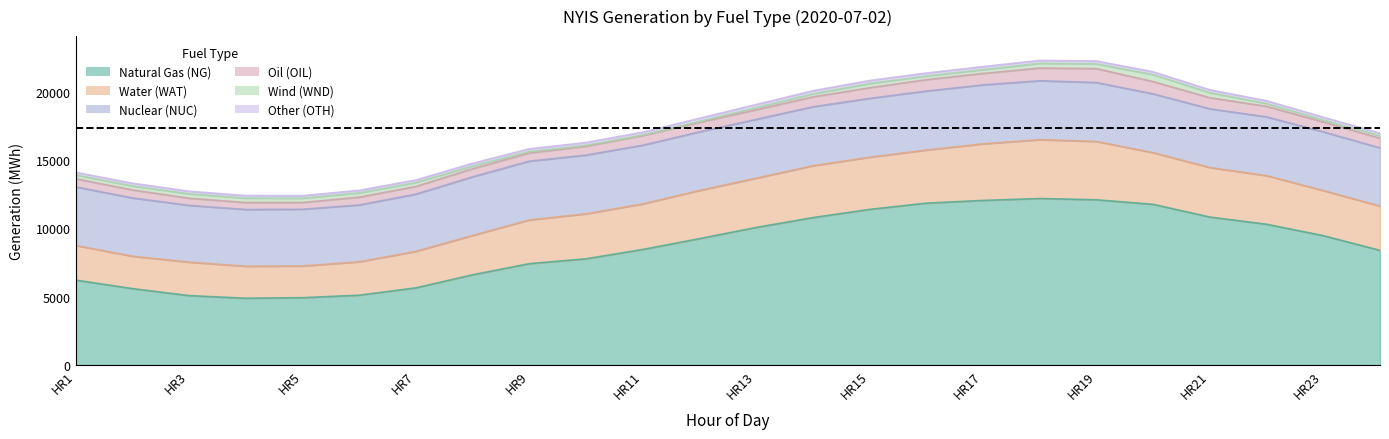

In Nuclear (NUC), how many points are lower than both neighbors (excluding endpoints)?

4